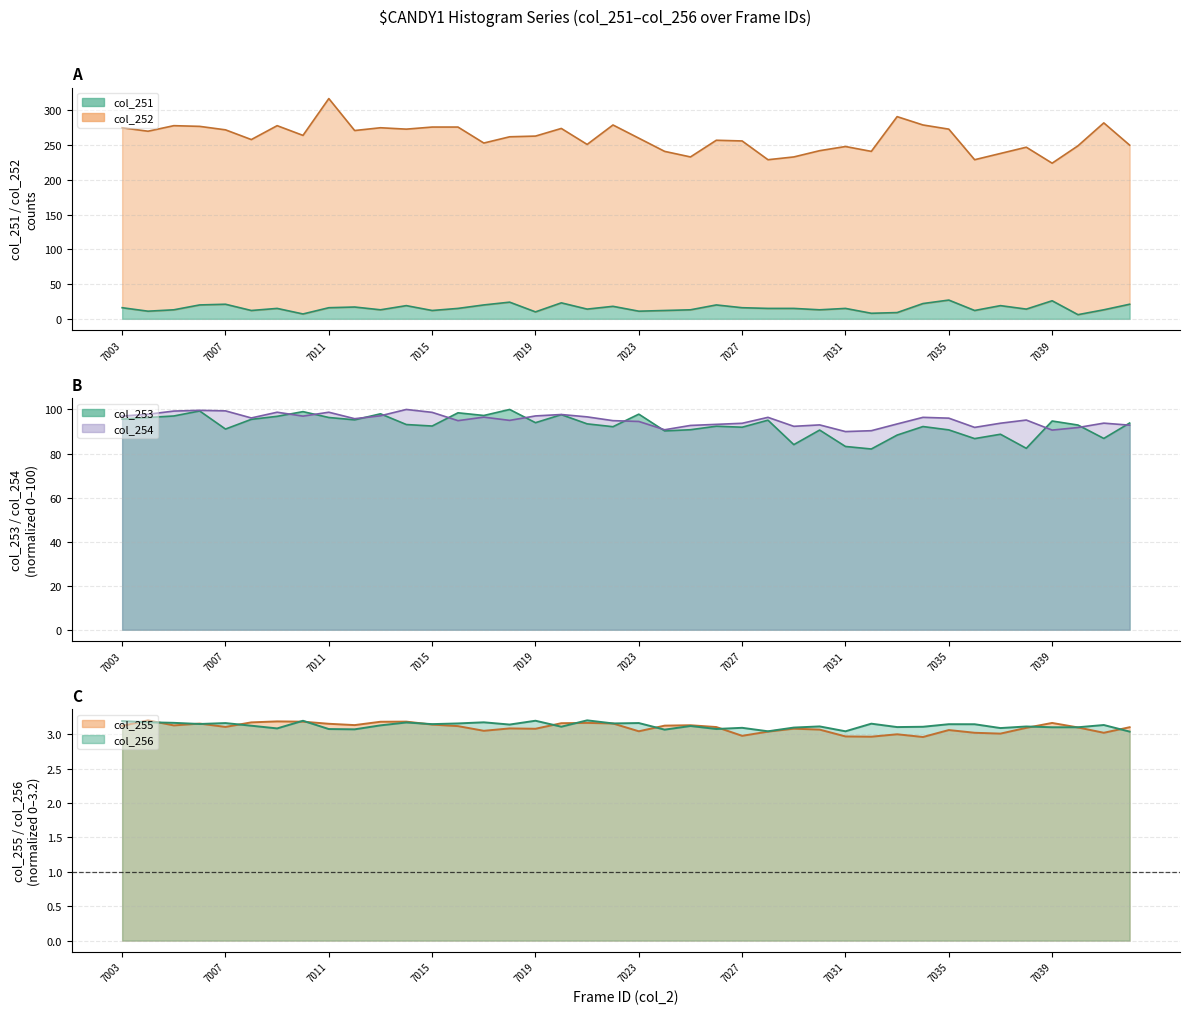

What is the approximate value of col_256 at 7013?

3.1